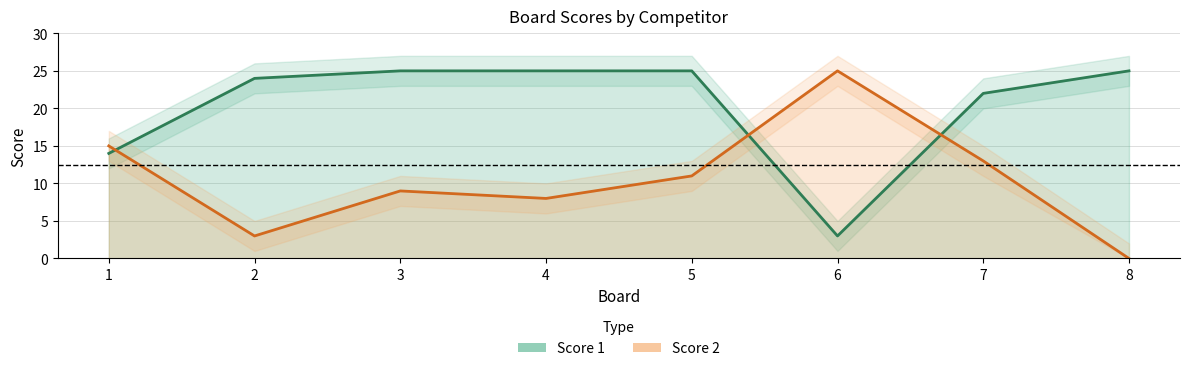

How many categories are shown in the chart?

8